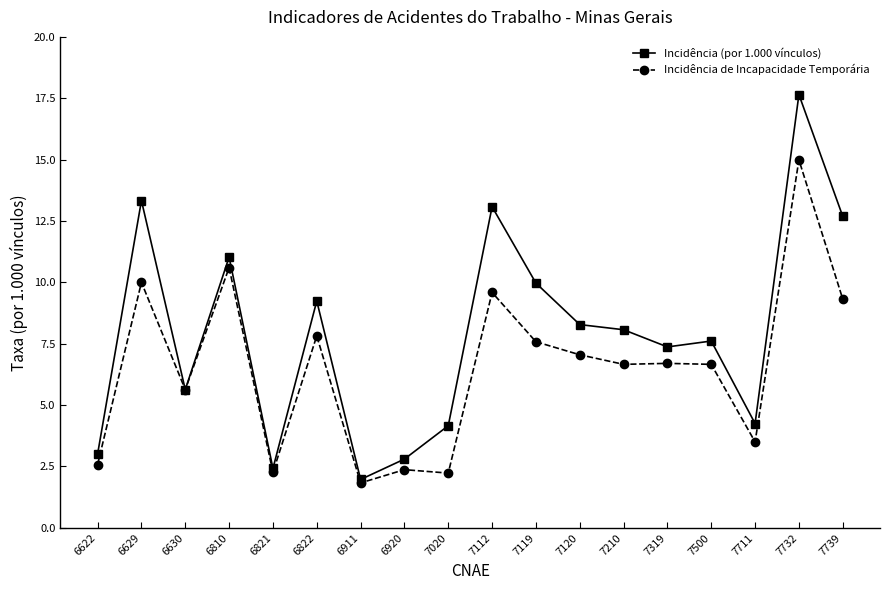

What is the minimum value shown in the chart?

1.8